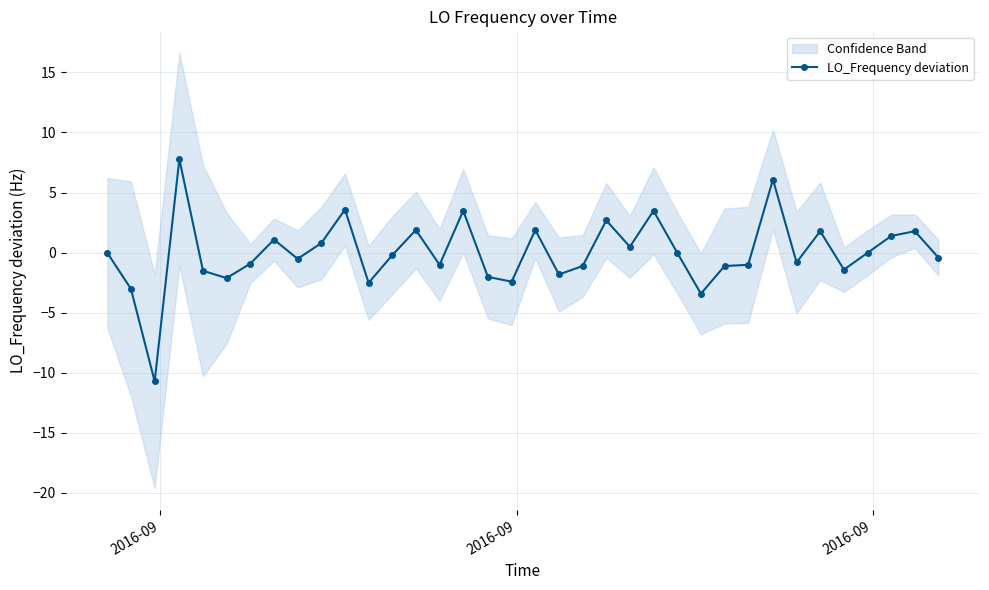

Count the number of data series in this chart.

1